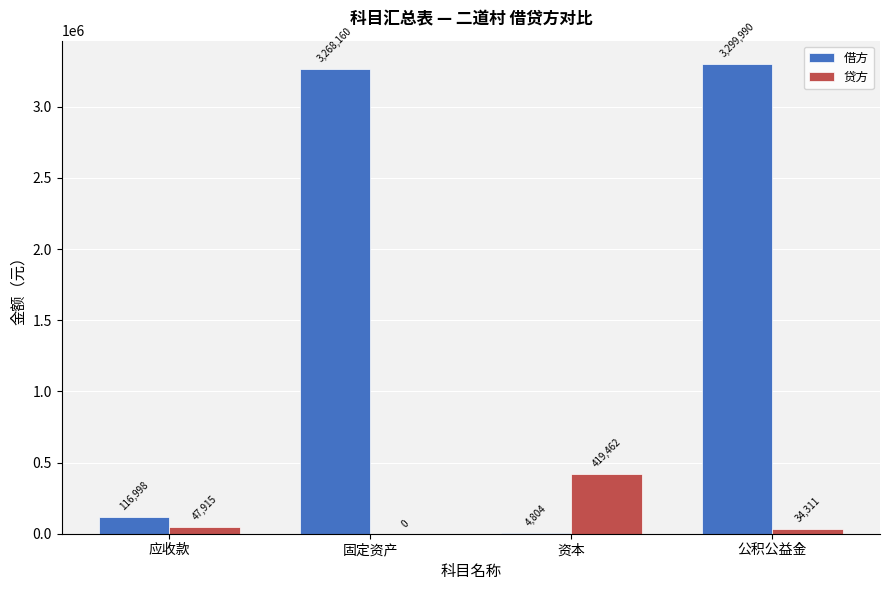

Which series changed the most between 固定资产 and 资本?

借方